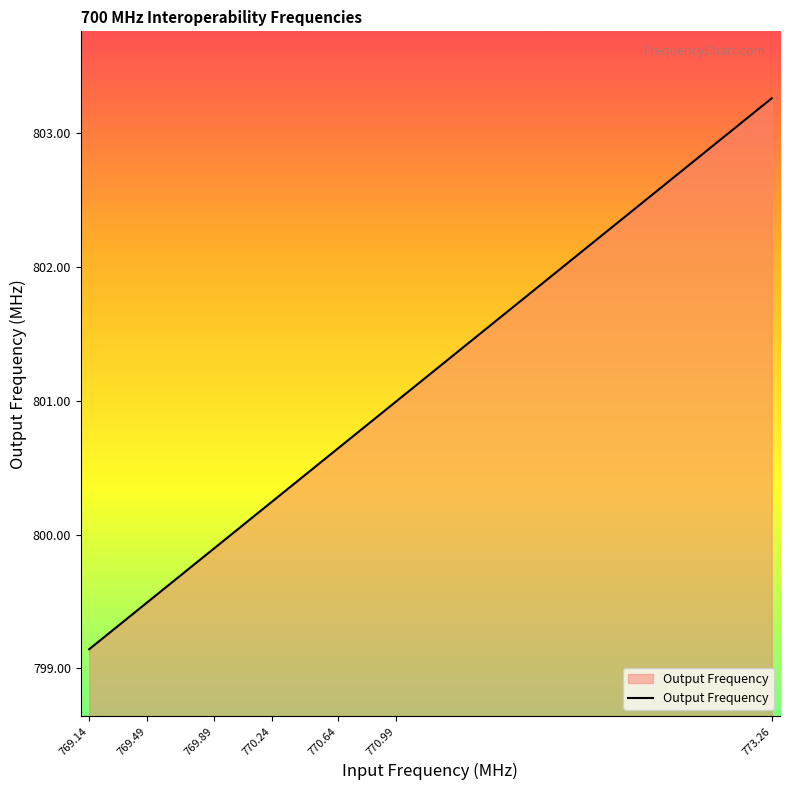

What is the difference between the maximum and minimum values?

4.1